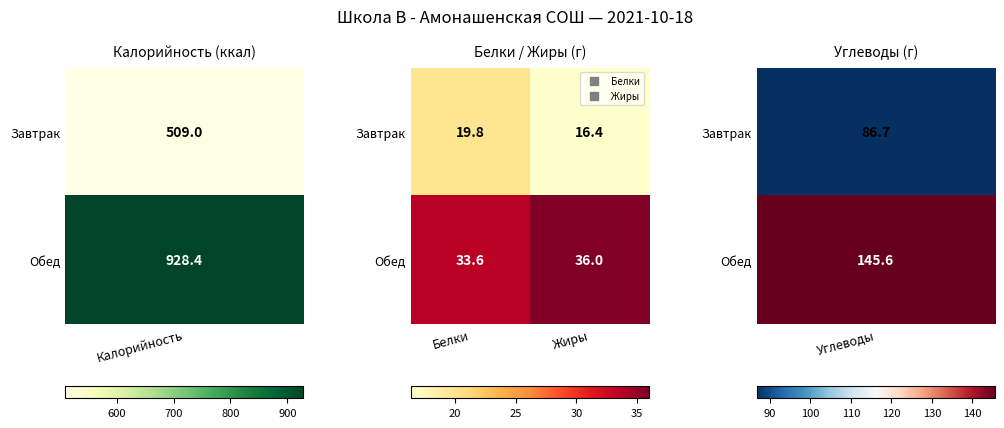

What is the sum of all Обед values?

69.6